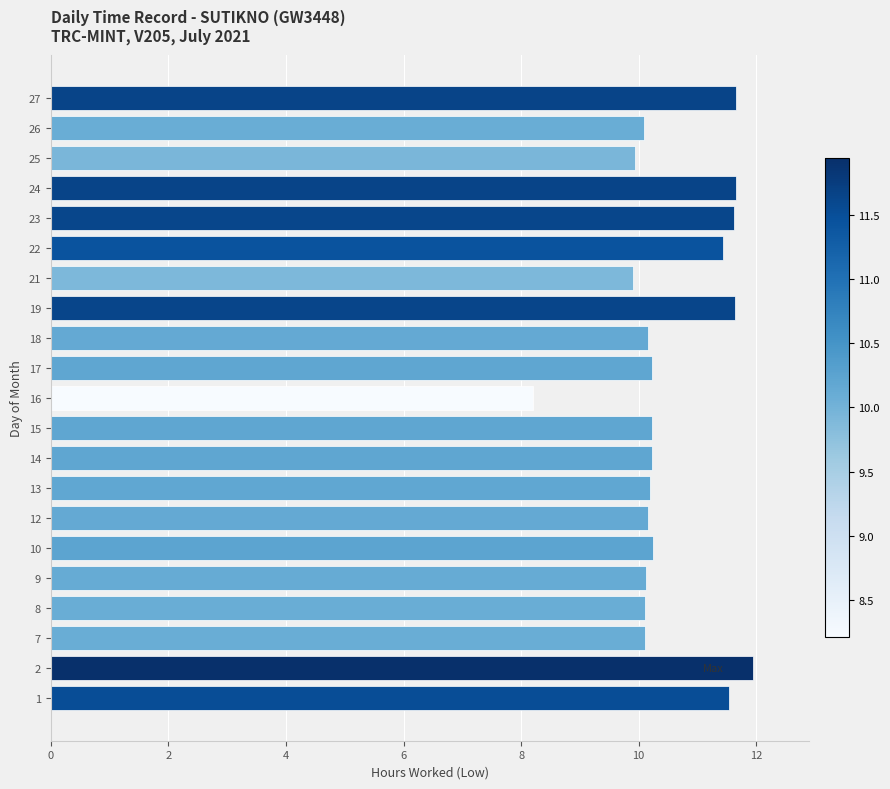

What is the ratio of the value at 12 to the value at 27?

0.9